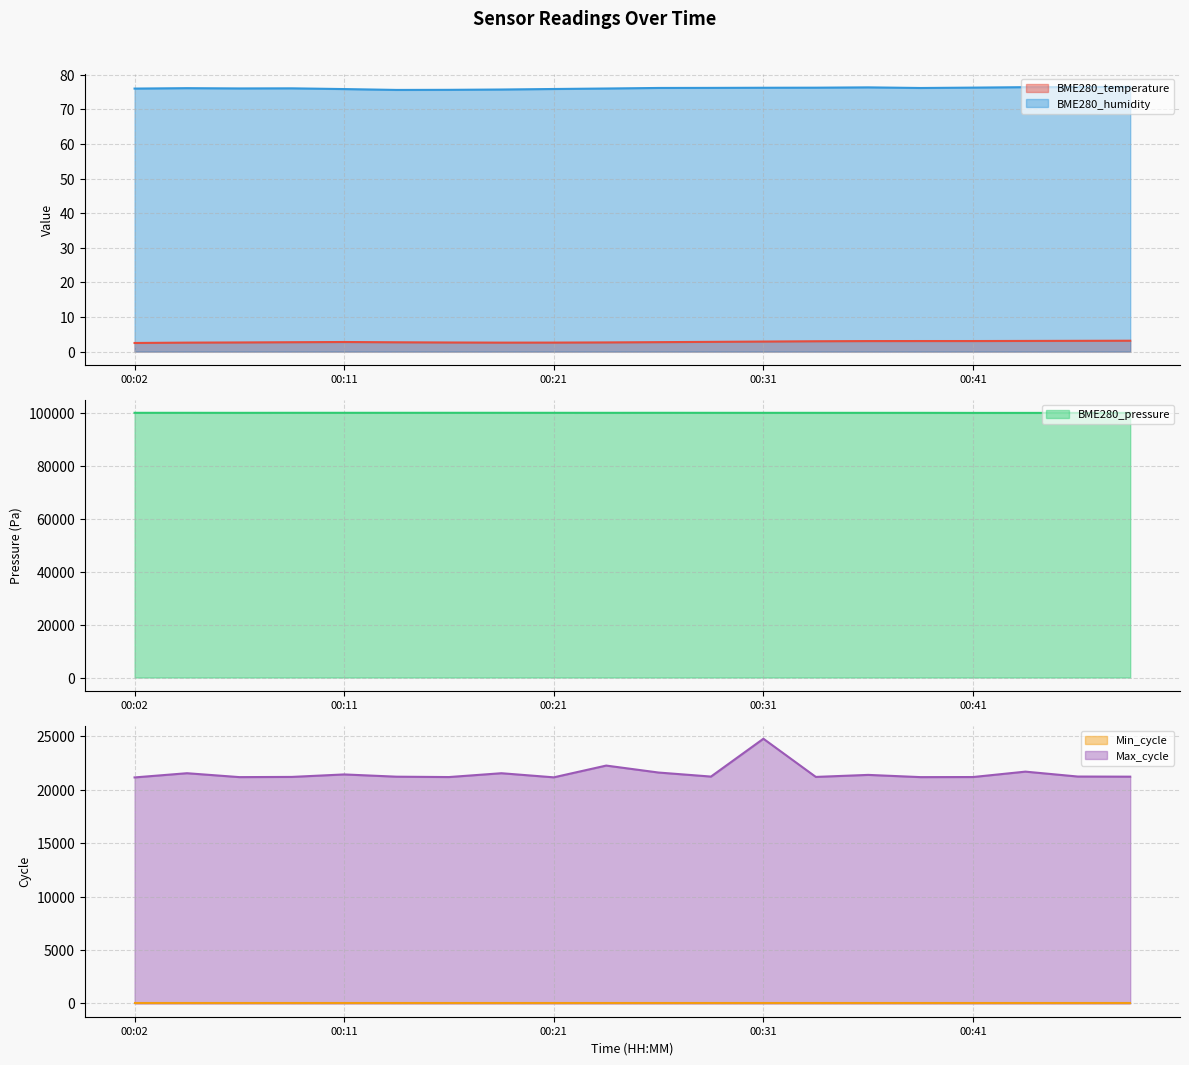

What is the difference between the maximum and minimum values in the BME280_pressure series?

43.4